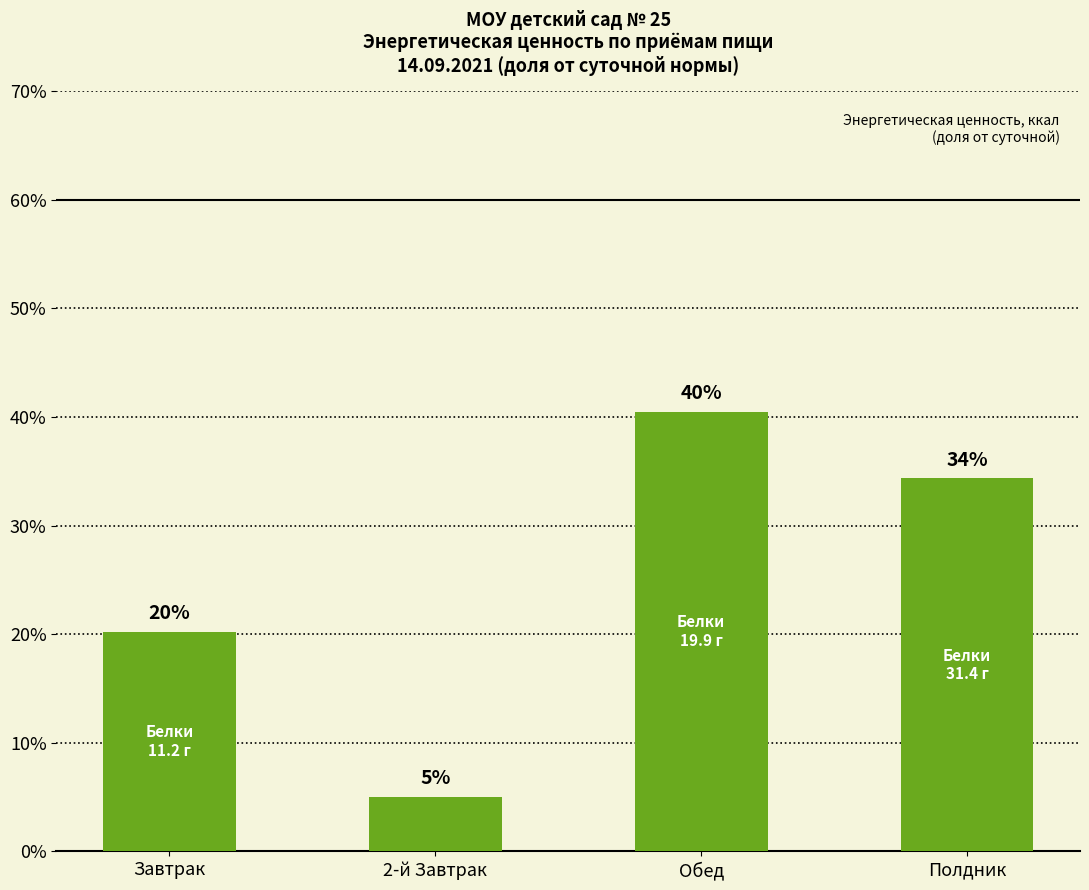

Does the chart contain any negative values?

No